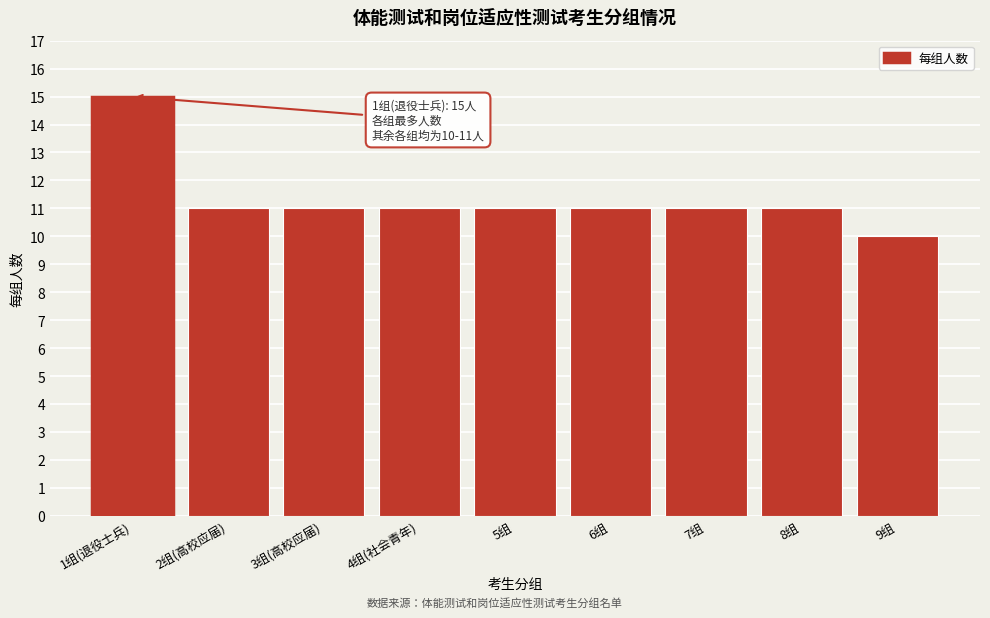

Reading left to right, what are all the values shown in this chart?

15	11	11	11	11	11	11	11	10